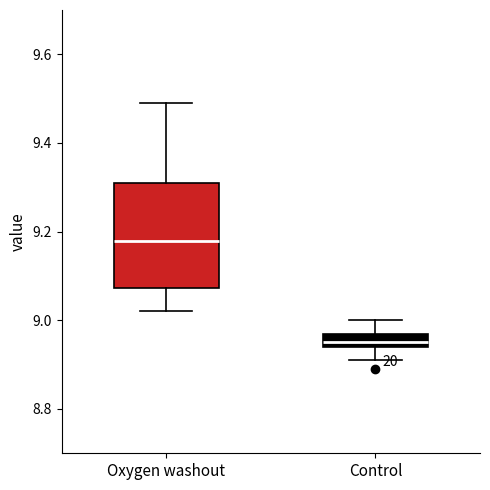

Which box's median line is the lowest?

Control